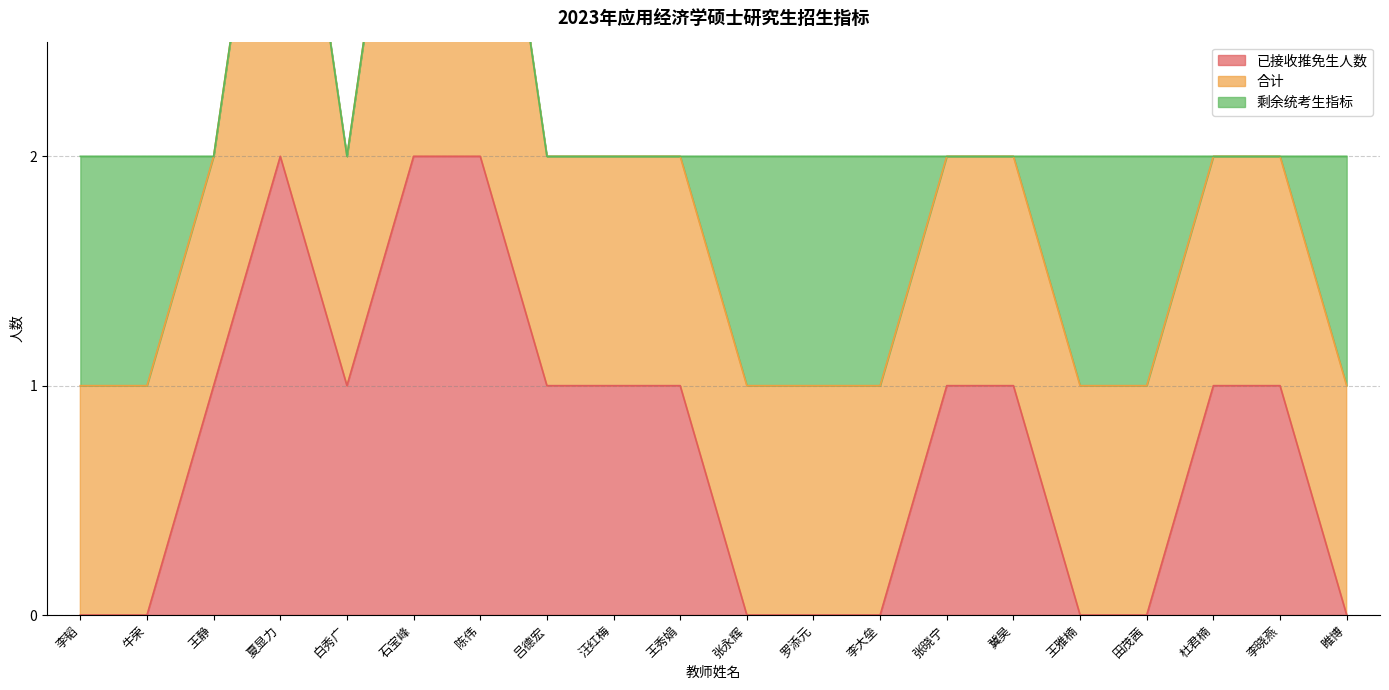

Does the chart display data point markers on the line(s)?

No